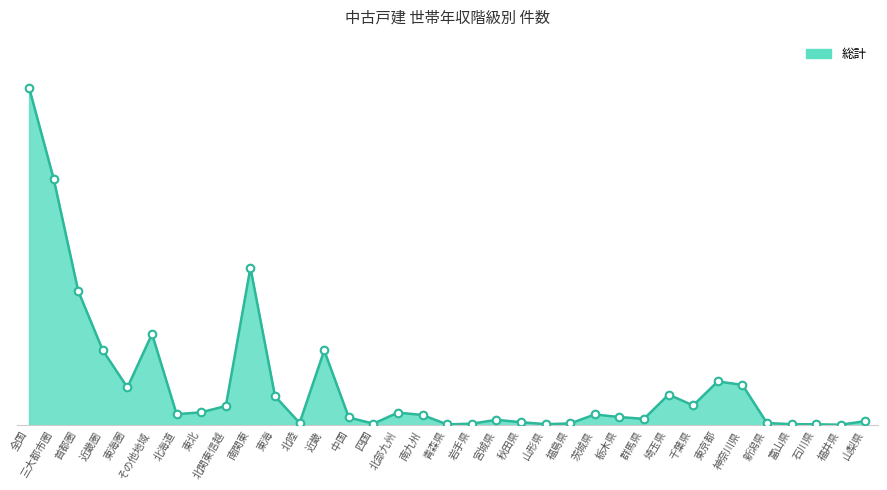

What is the change in value from 神奈川県 to 福井県?

-974